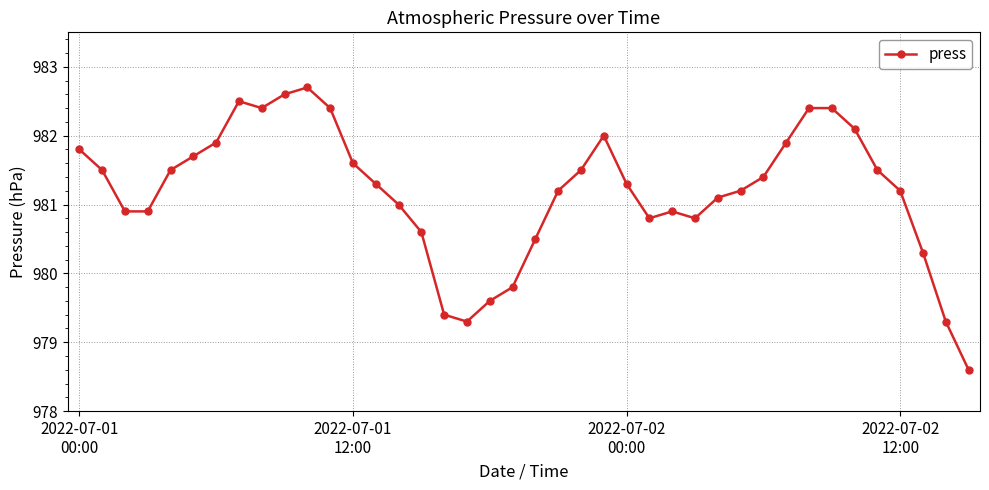

True or false: the data has more than 0 interior local peaks.

True